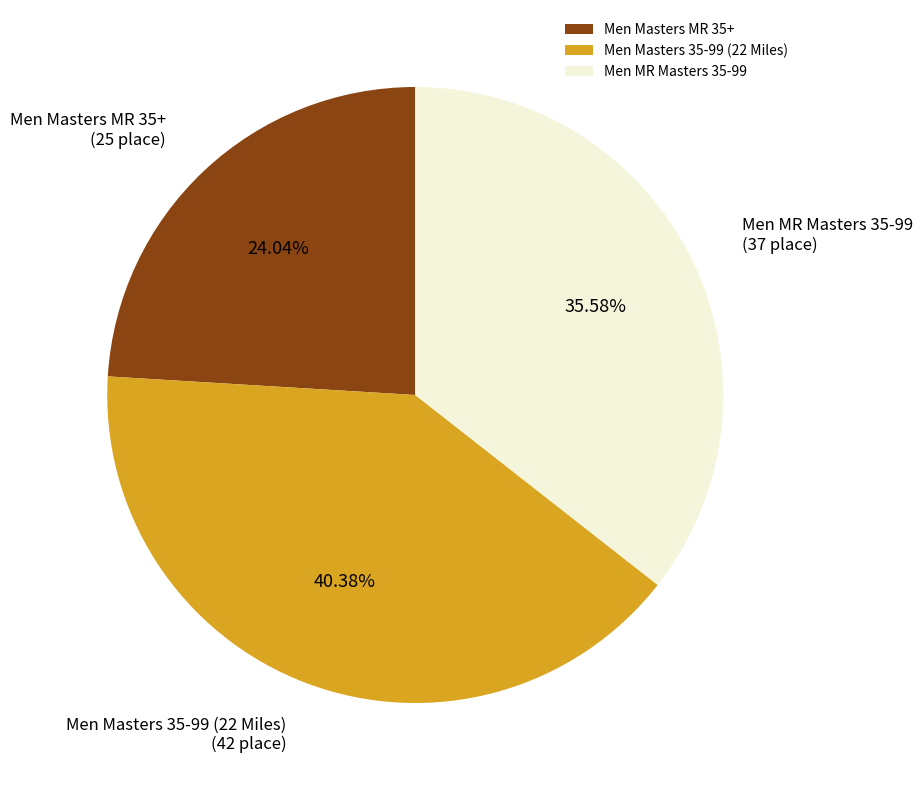

How many slices are in this pie chart?

3